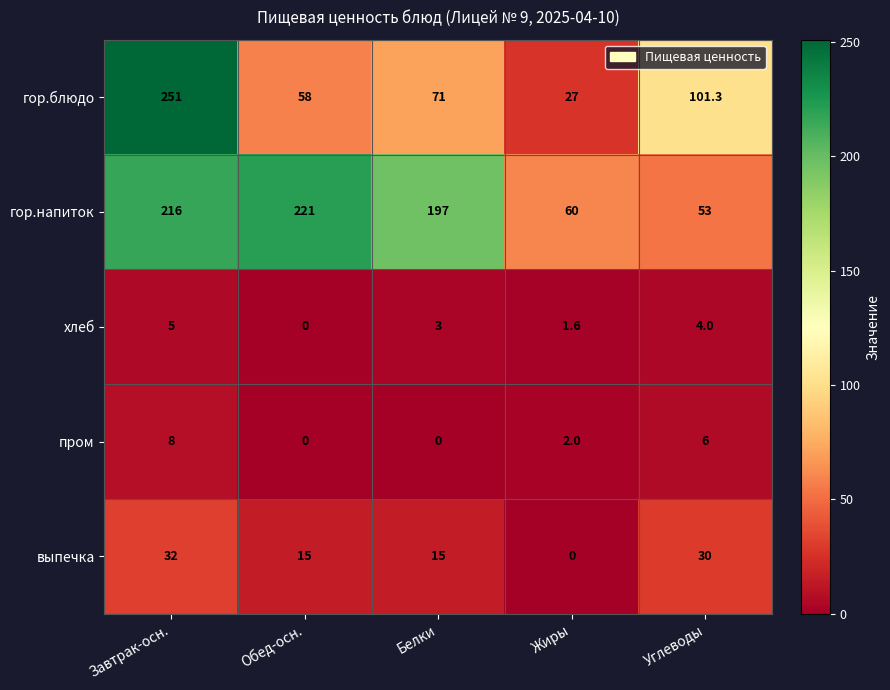

What is the difference between the maximum and minimum values in the выпечка series?

32.0